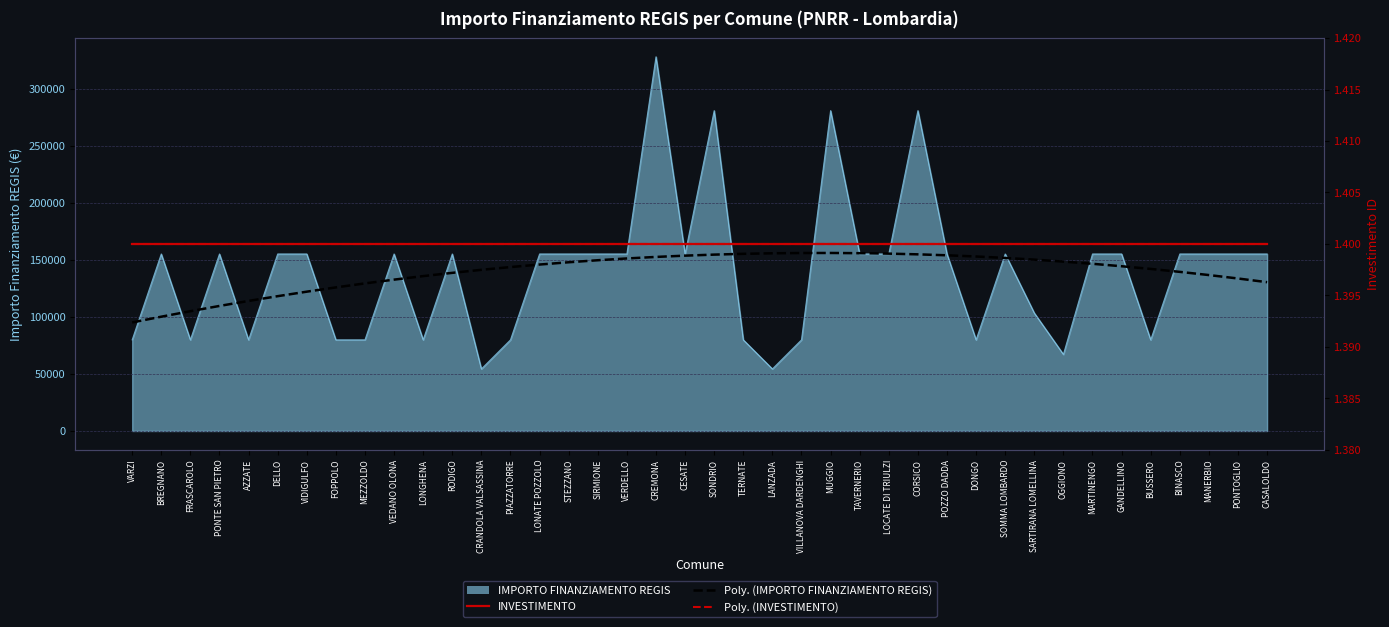

What is the label of the 28th point from the left?

CORSICO